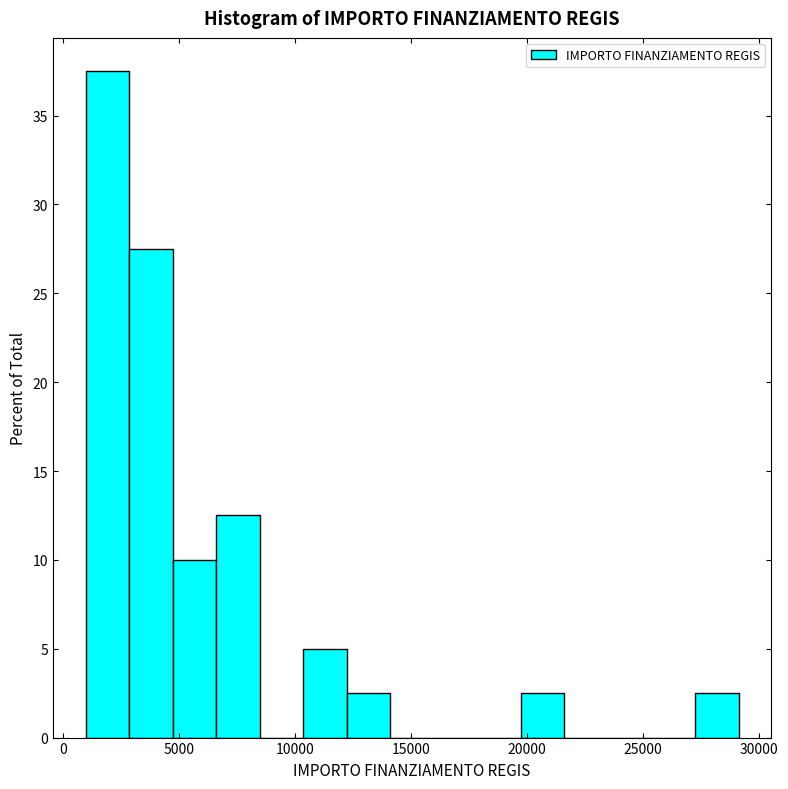

Around what value on the x-axis is the tallest bar? Give the approximate position of its centre, as read against the axis.

2000